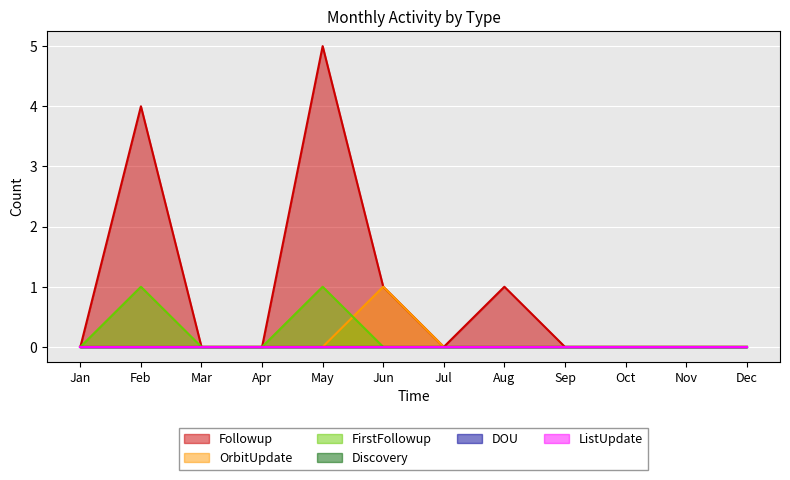

True or false: Followup and FirstFollowup intersect in this chart.

False